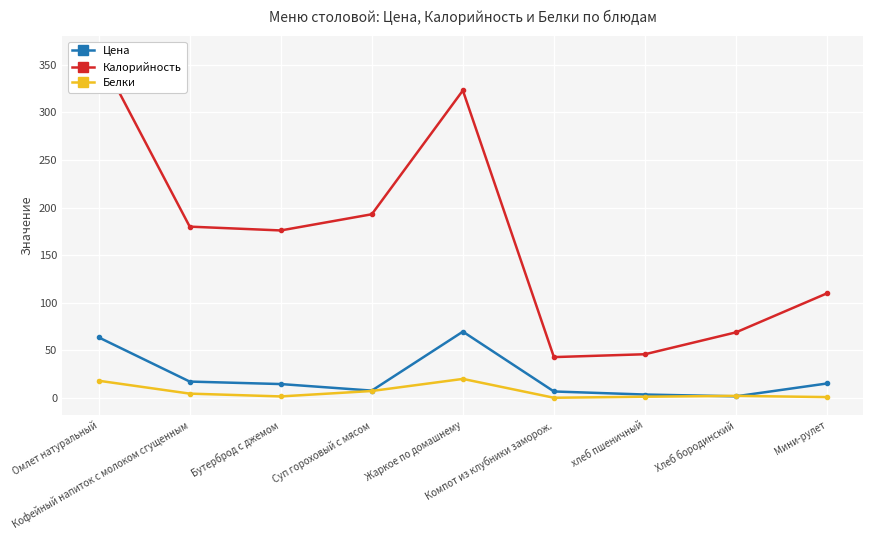

Count the number of categories in the chart.

9